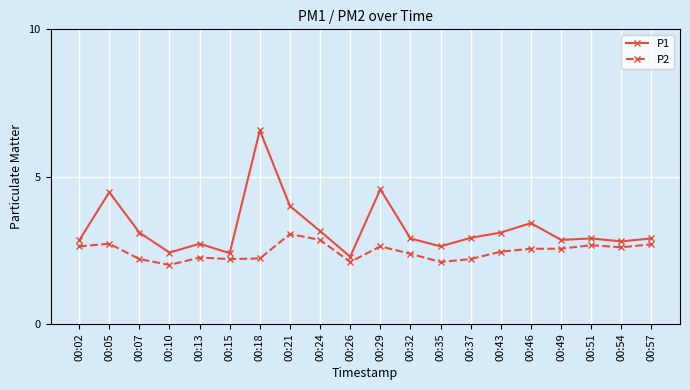

Which series has the largest range (max minus min)?

P1